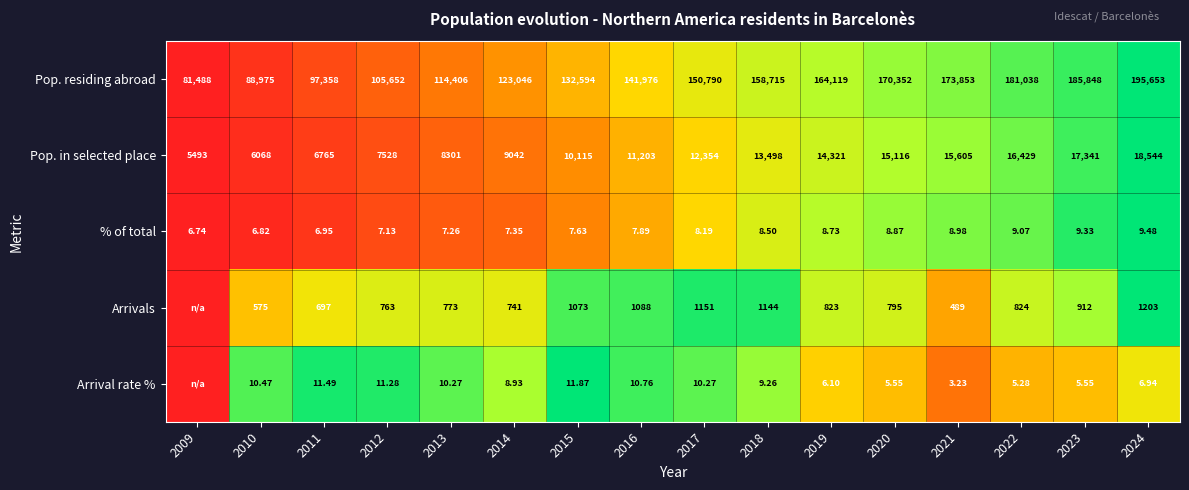

Rank the series at 2013 from highest to lowest value.

Pop. residing abroad, Pop. in selected place, Arrivals, Arrival rate %, % of total